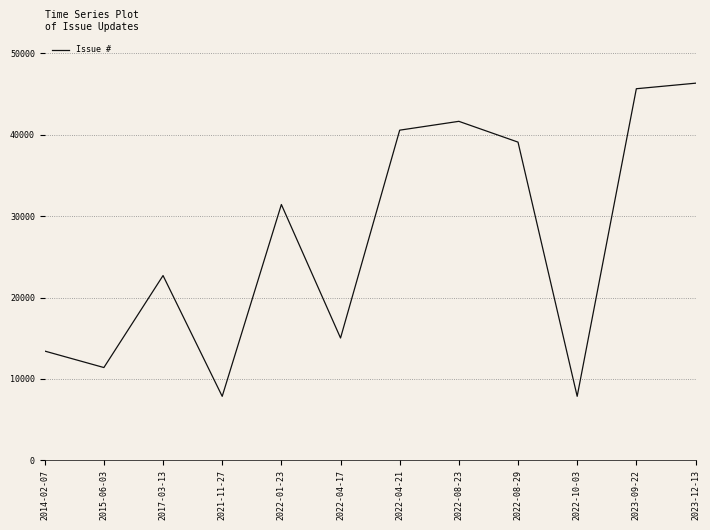

Is it true that the value at 2014-02-07 is 13421?

True